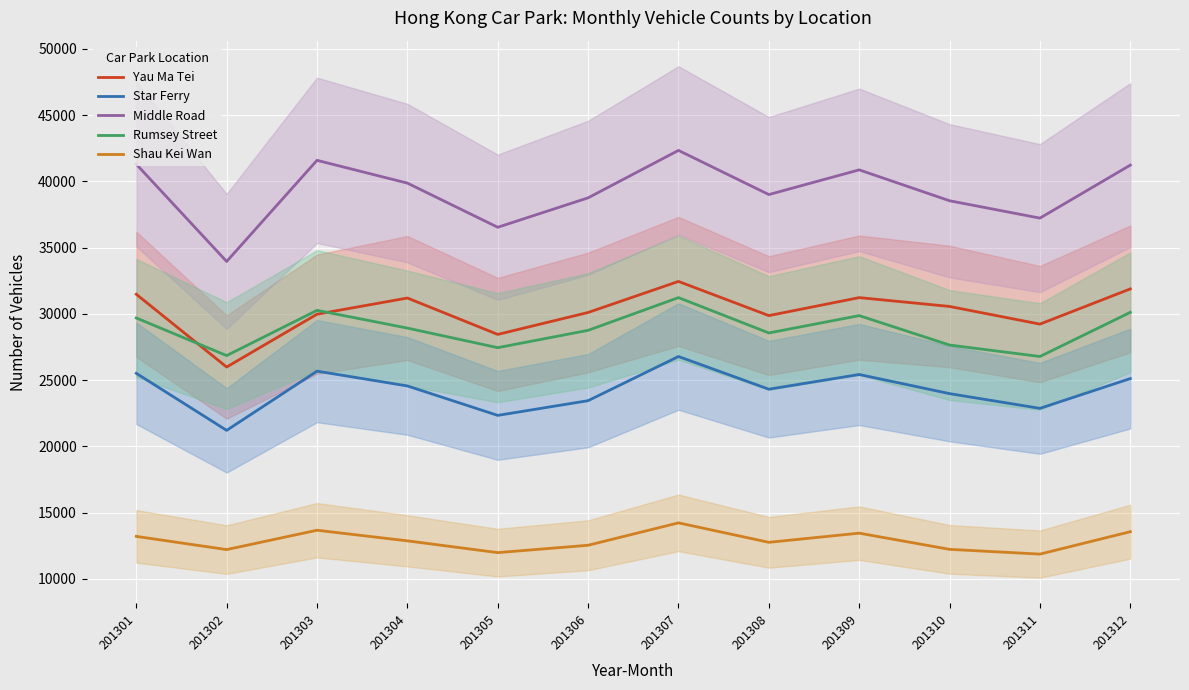

What is the lowest value of the Yau Ma Tei series?

25995